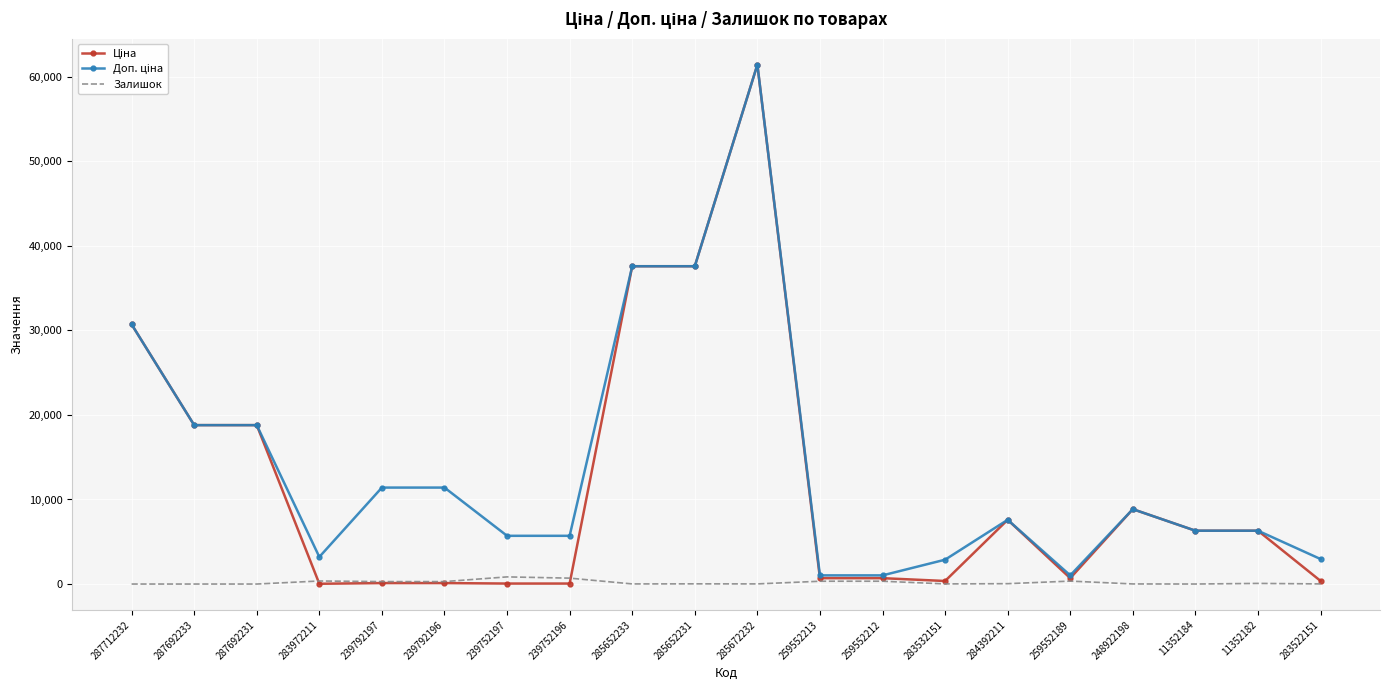

What is the spread (max minus min) of values at 259552212?

690.6